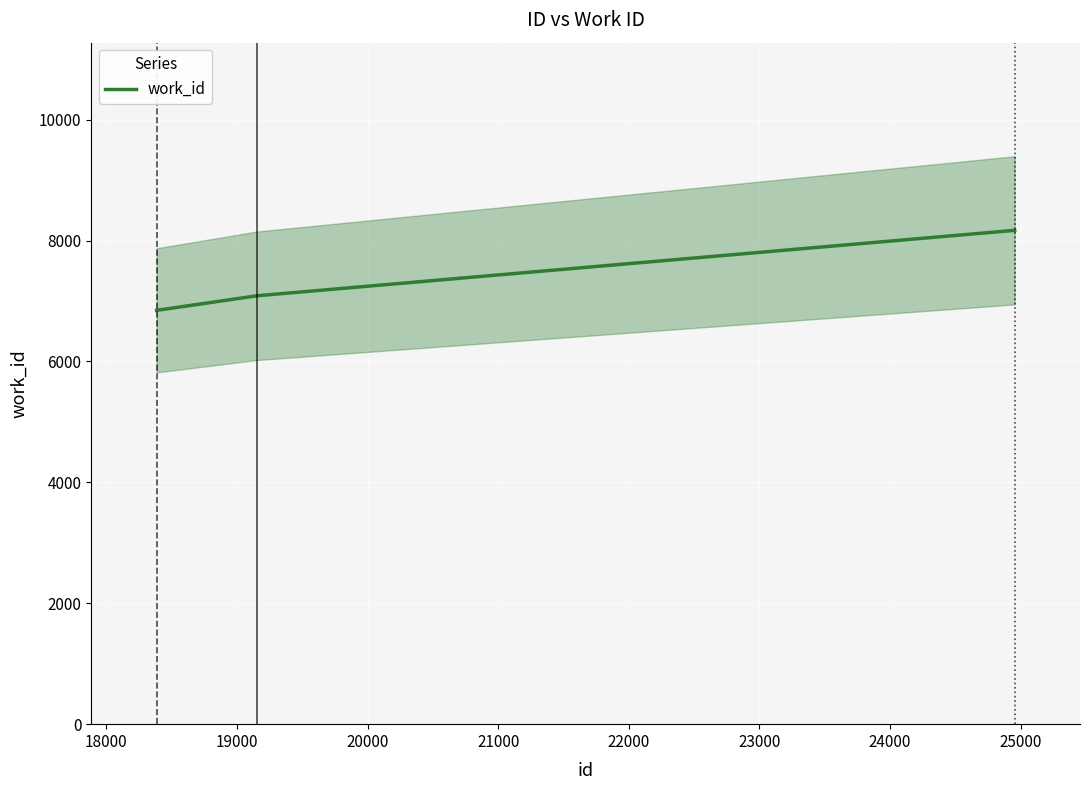

What is the lowest value of the work_id series?

6846